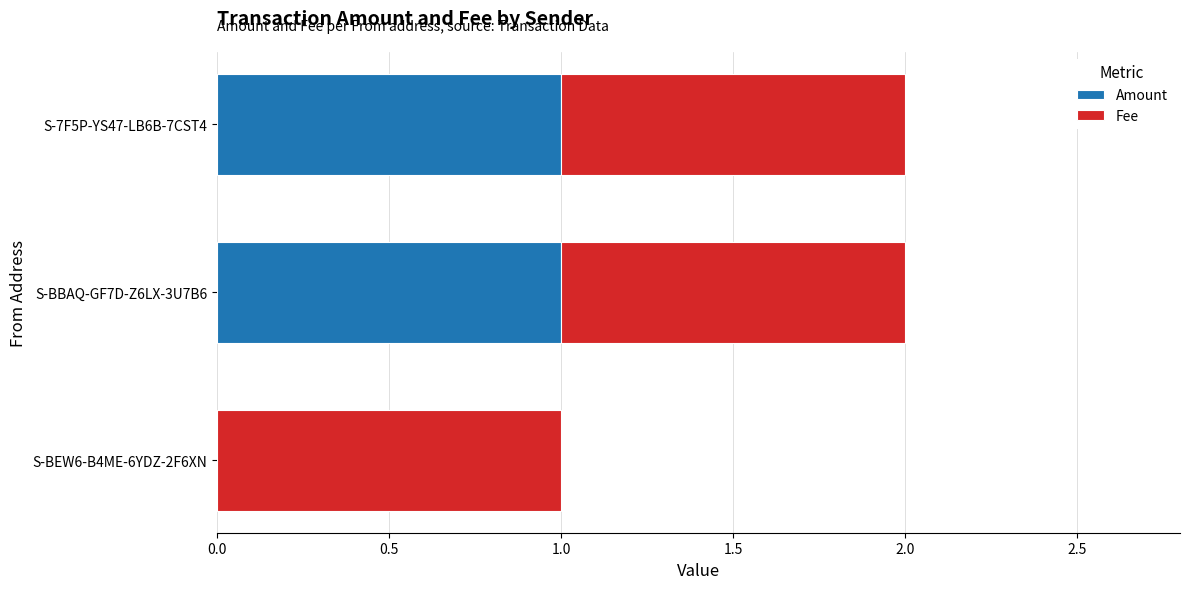

True or false: Amount has a value of 0 at S-BBAQ-GF7D-Z6LX-3U7B6.

False